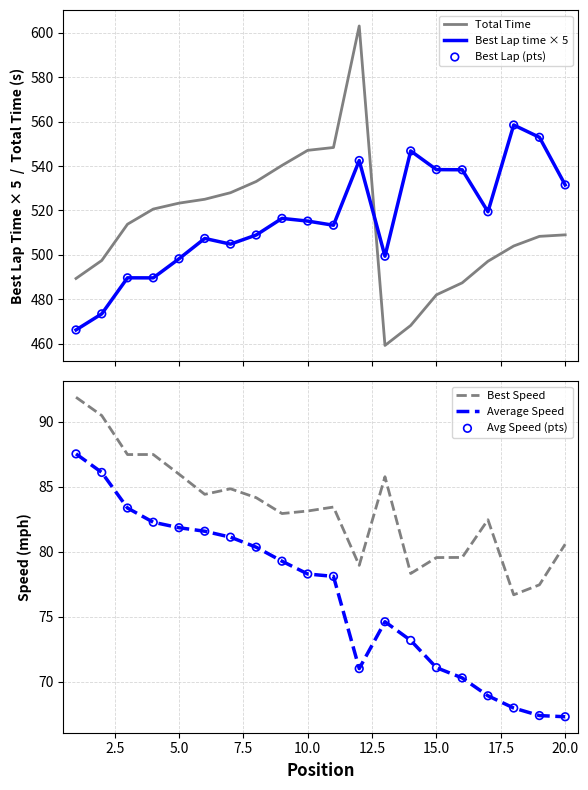

At how many categories does at least one series exceed 164?

20